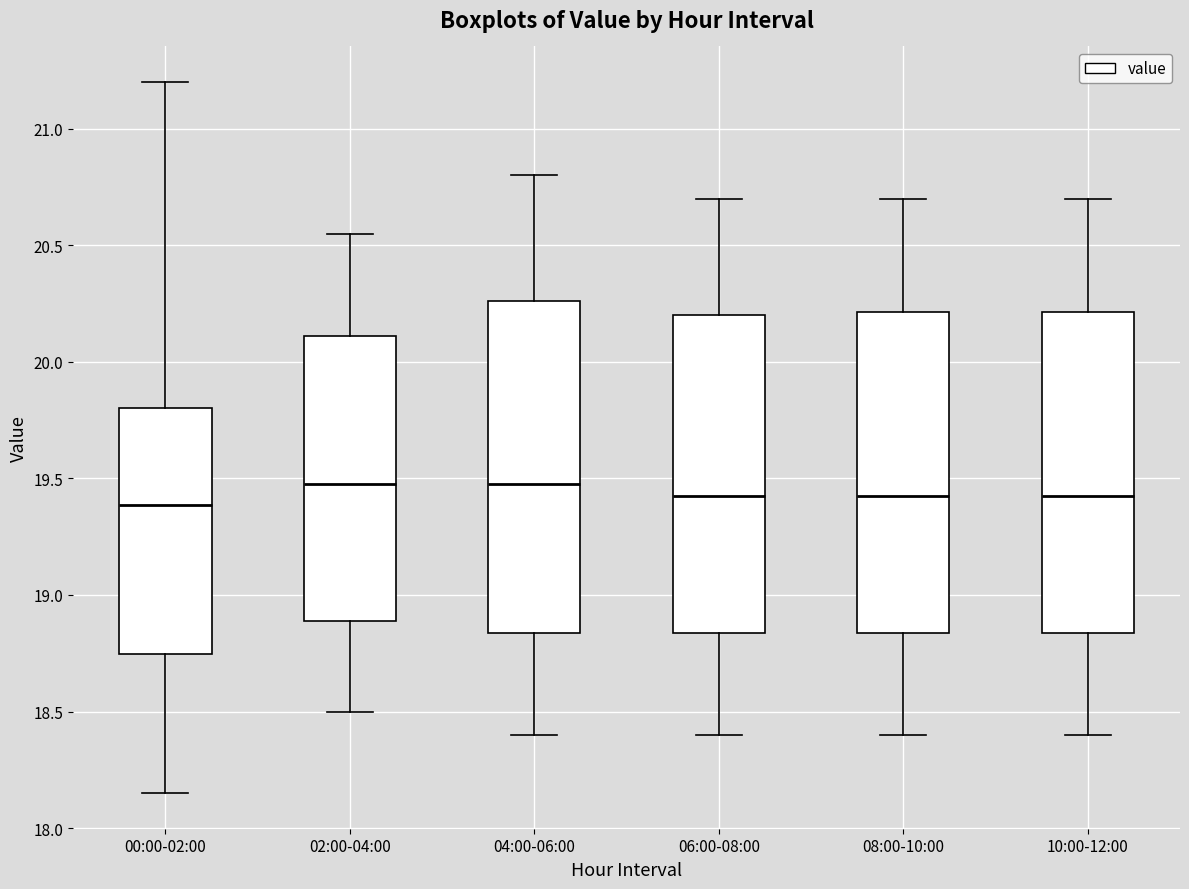

Reading left to right, read every box against the y-axis: the position of its median line, the range the box covers, and the ends of its whiskers. The values are not printed on the chart, so give them approximately, as read against the axis.

00:00-02:00: median 19.40, box 18.75 to 19.80, whiskers 18.15 to 21.20
02:00-04:00: median 19.50, box 18.90 to 20.10, whiskers 18.50 to 20.55
04:00-06:00: median 19.50, box 18.85 to 20.25, whiskers 18.40 to 20.80
06:00-08:00: median 19.45, box 18.85 to 20.20, whiskers 18.40 to 20.70
08:00-10:00: median 19.45, box 18.85 to 20.20, whiskers 18.40 to 20.70
10:00-12:00: median 19.45, box 18.85 to 20.20, whiskers 18.40 to 20.70